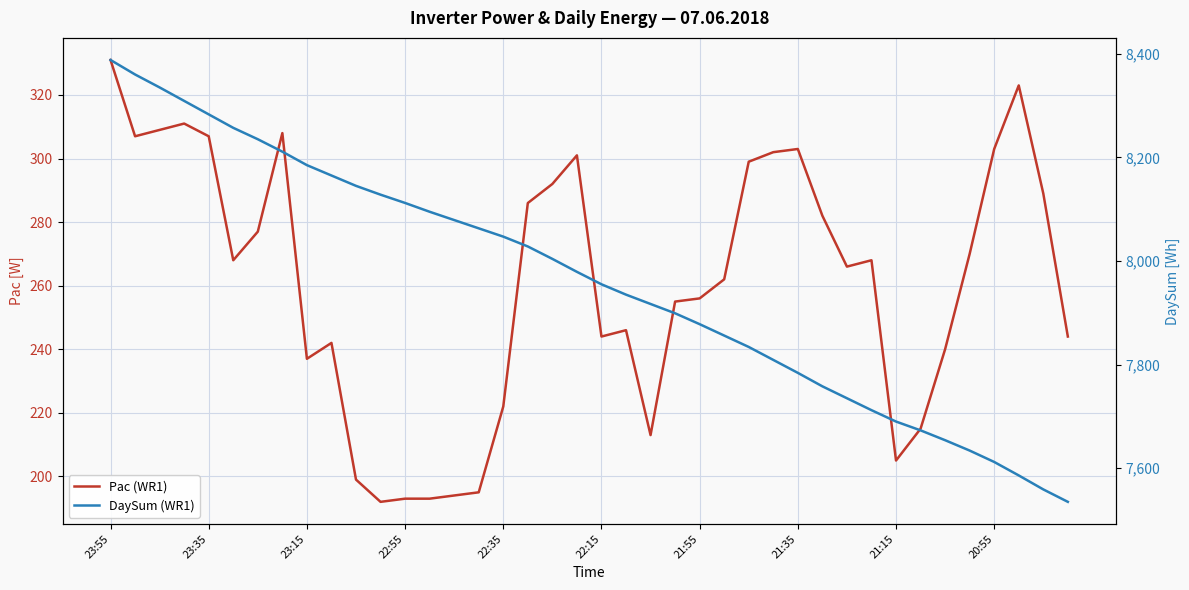

Is the value of DaySum (WR1) at 17 greater than the value of Pac (WR1) at 23:55?

Yes